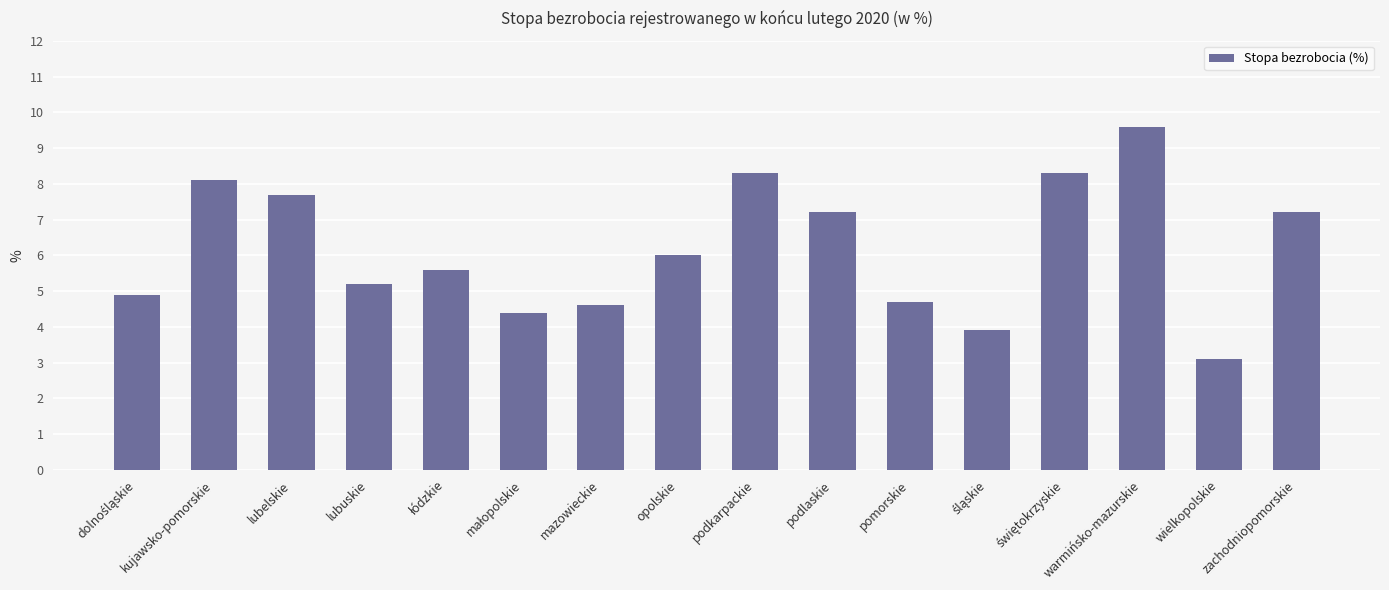

Reading left to right, extract all data points from this chart.

4.9	8.1	7.7	5.2	5.6	4.4	4.6	6.0	8.3	7.2	4.7	3.9	8.3	9.6	3.1	7.2